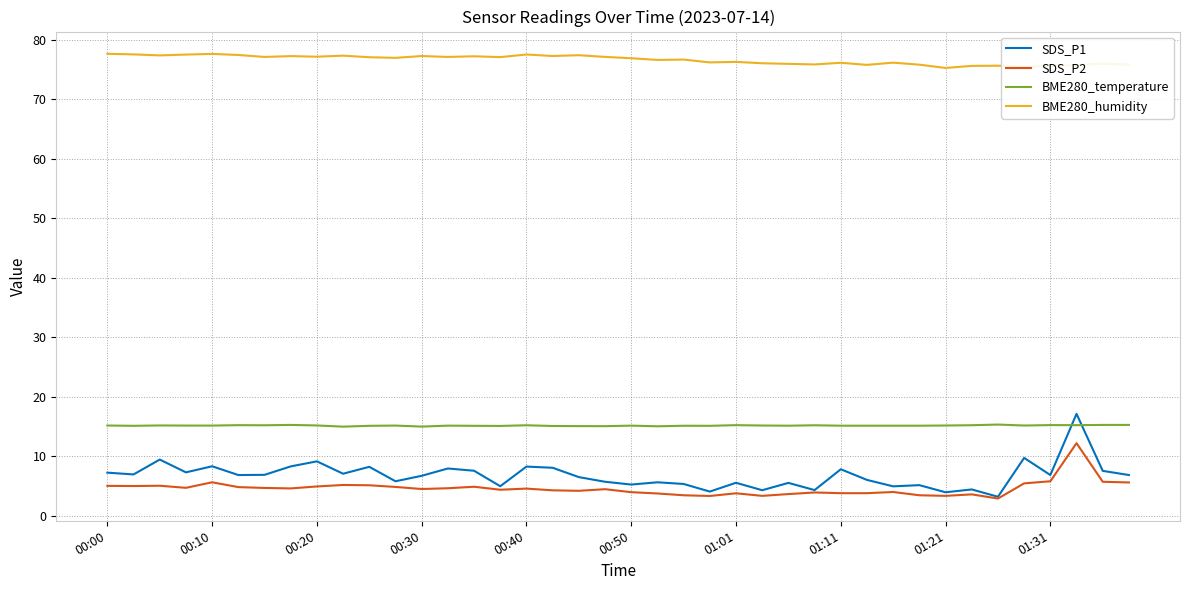

What is the lowest value of the SDS_P1 series?

3.2